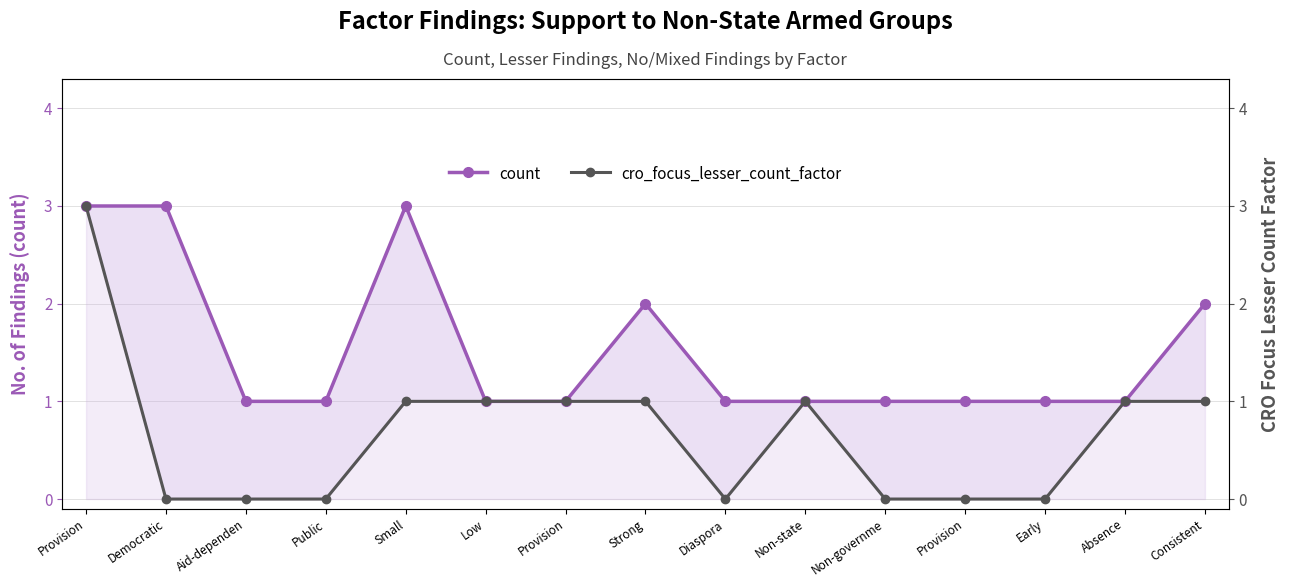

What are all the series names shown in the legend?

count, cro_focus_lesser_count_factor